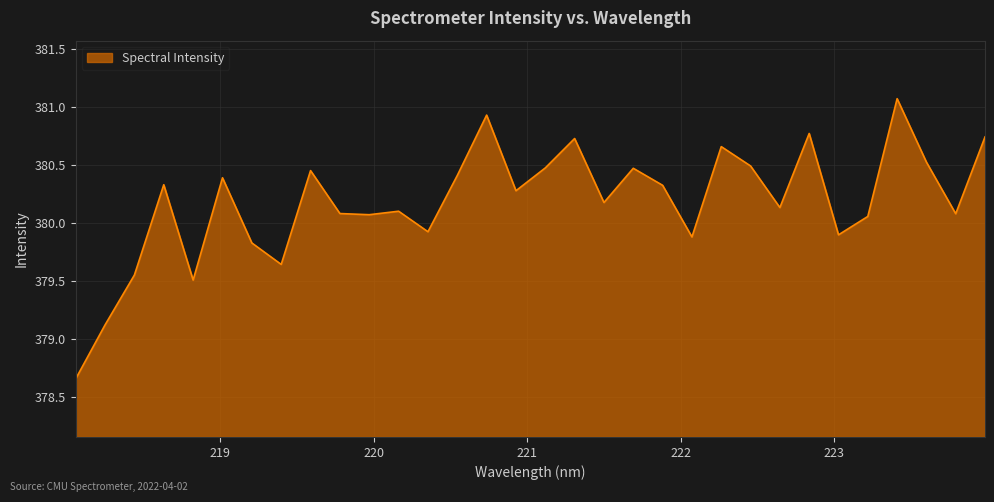

What is the maximum value shown in the chart?

381.1